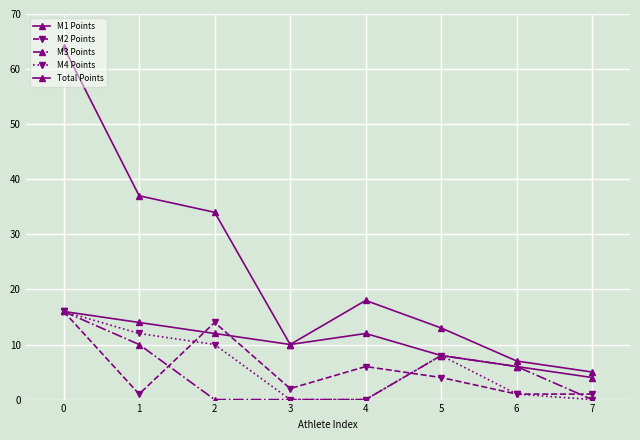

How many categories are shown in the chart?

8